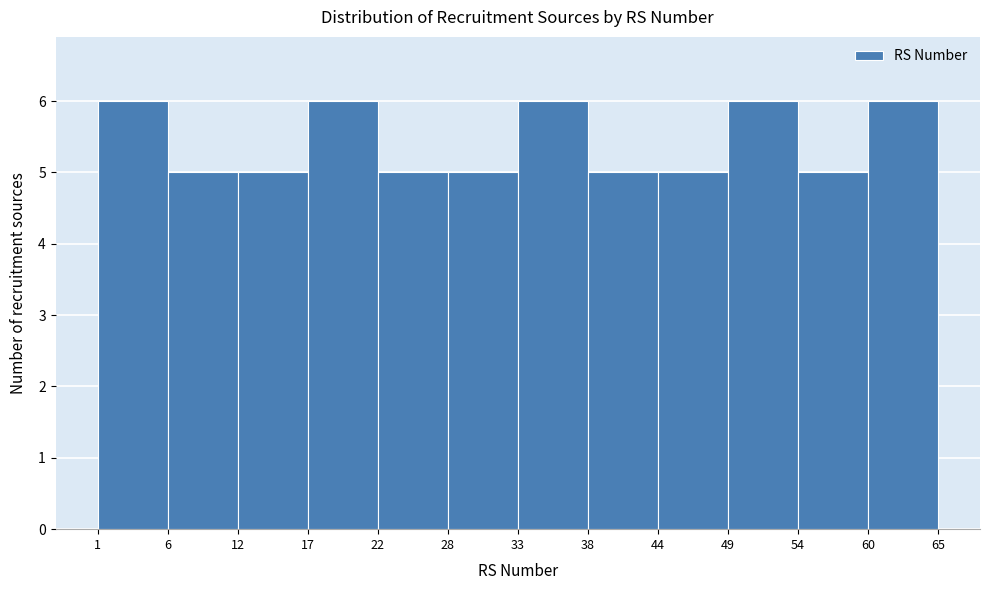

What is the height of the bar covering 33 to 38 on the x-axis? The values are not printed on the chart, so give them approximately, as read against the axis.

6